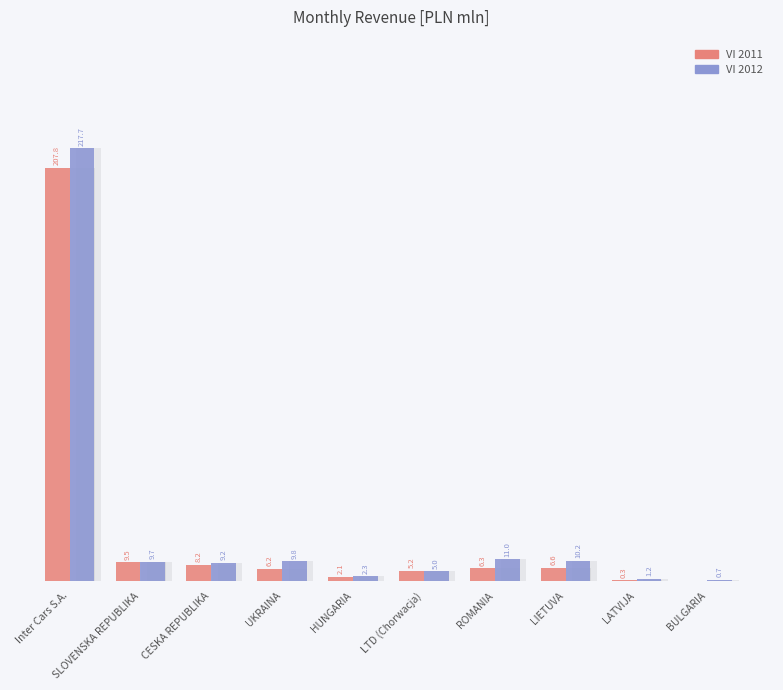

At which category is the sum across all series the highest?

Inter Cars S.A.